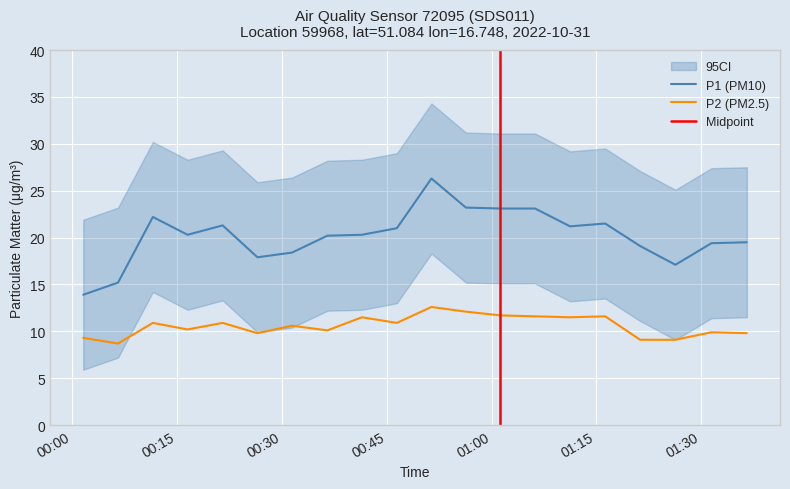

How many interior local peaks does the P2 series have?

7